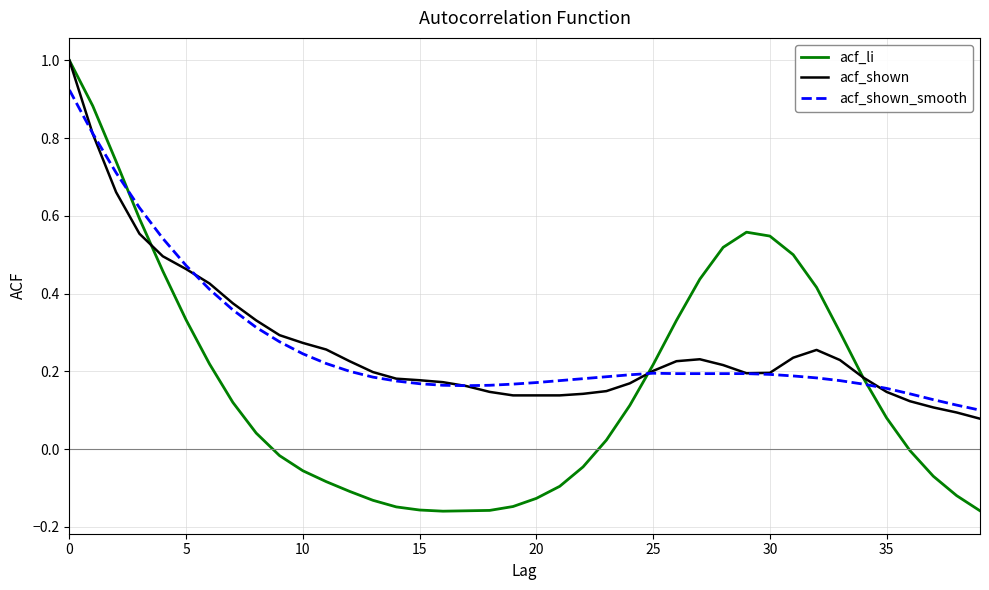

What is the greatest value displayed?

1.0